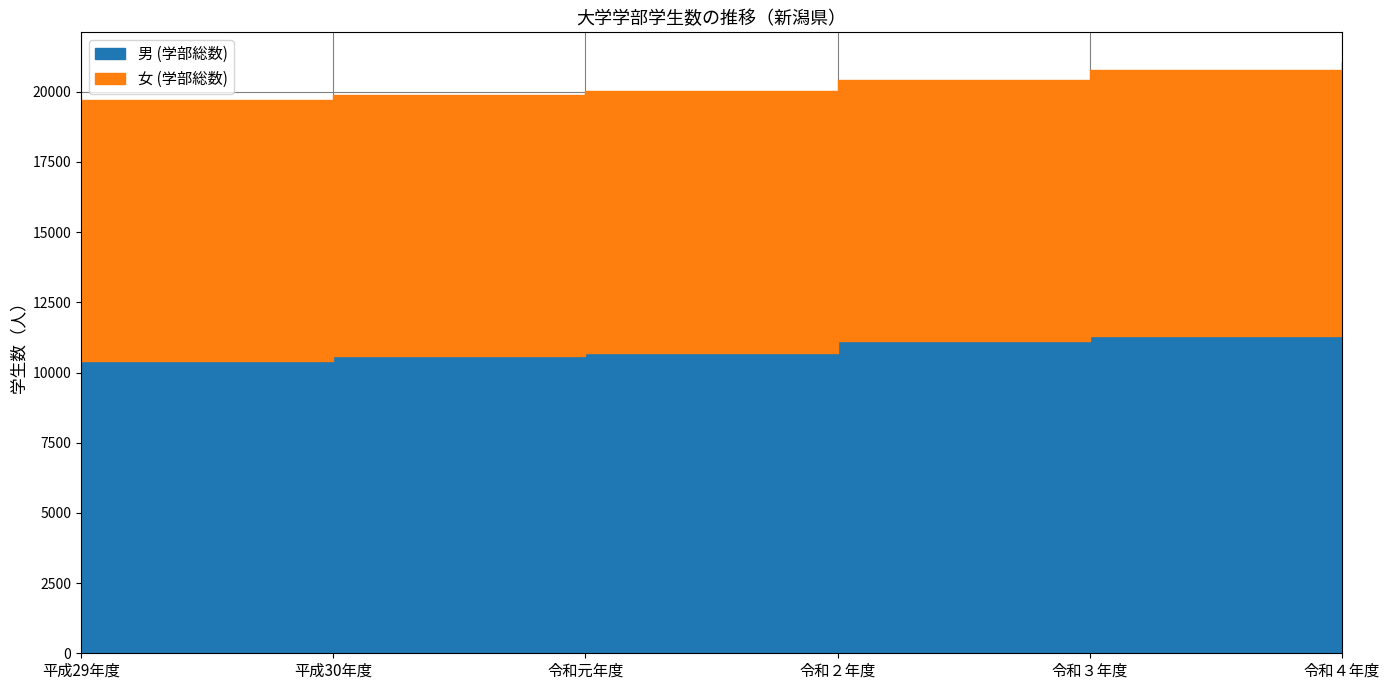

How many values are between 10588 and 11313?

4